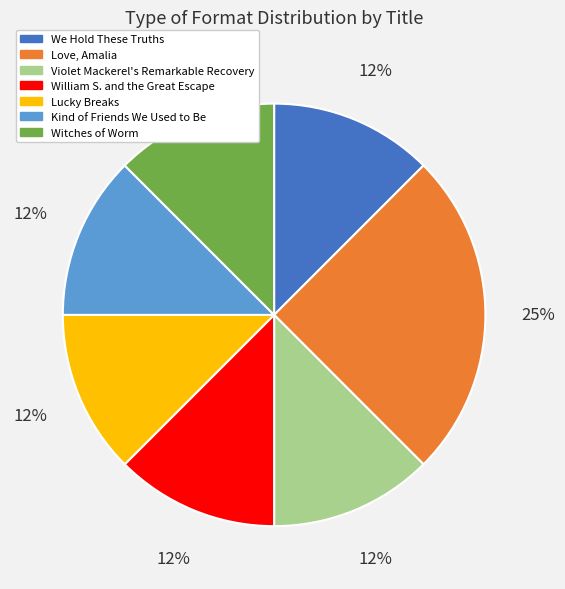

Which has a higher value, Witches of Worm or Love, Amalia?

Love, Amalia